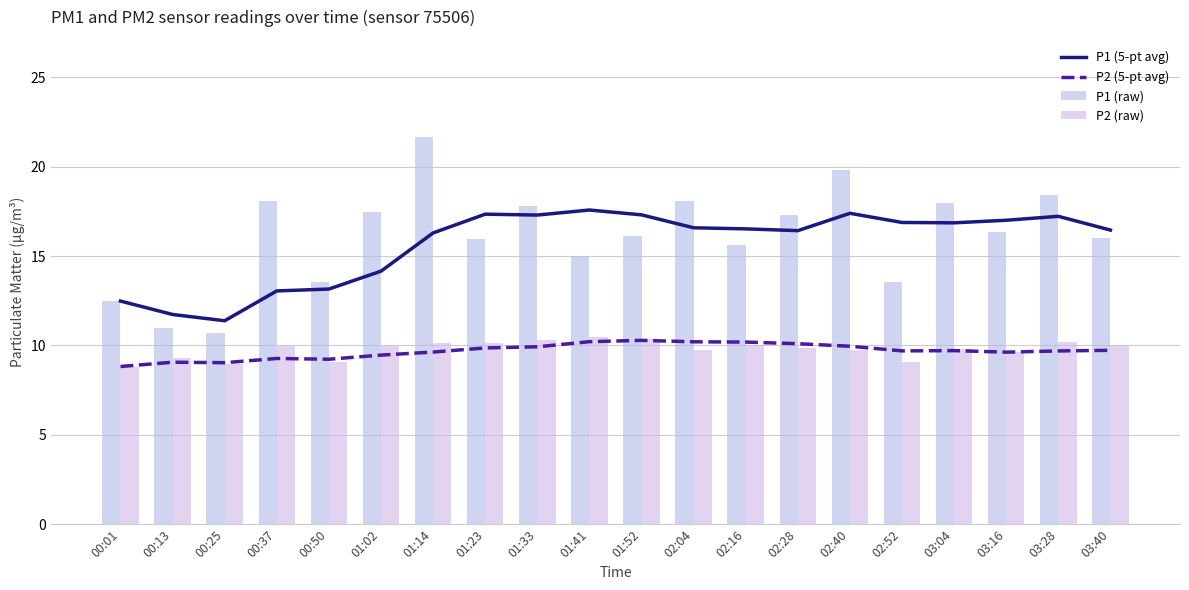

Which category has the lowest value across all series?

00:01